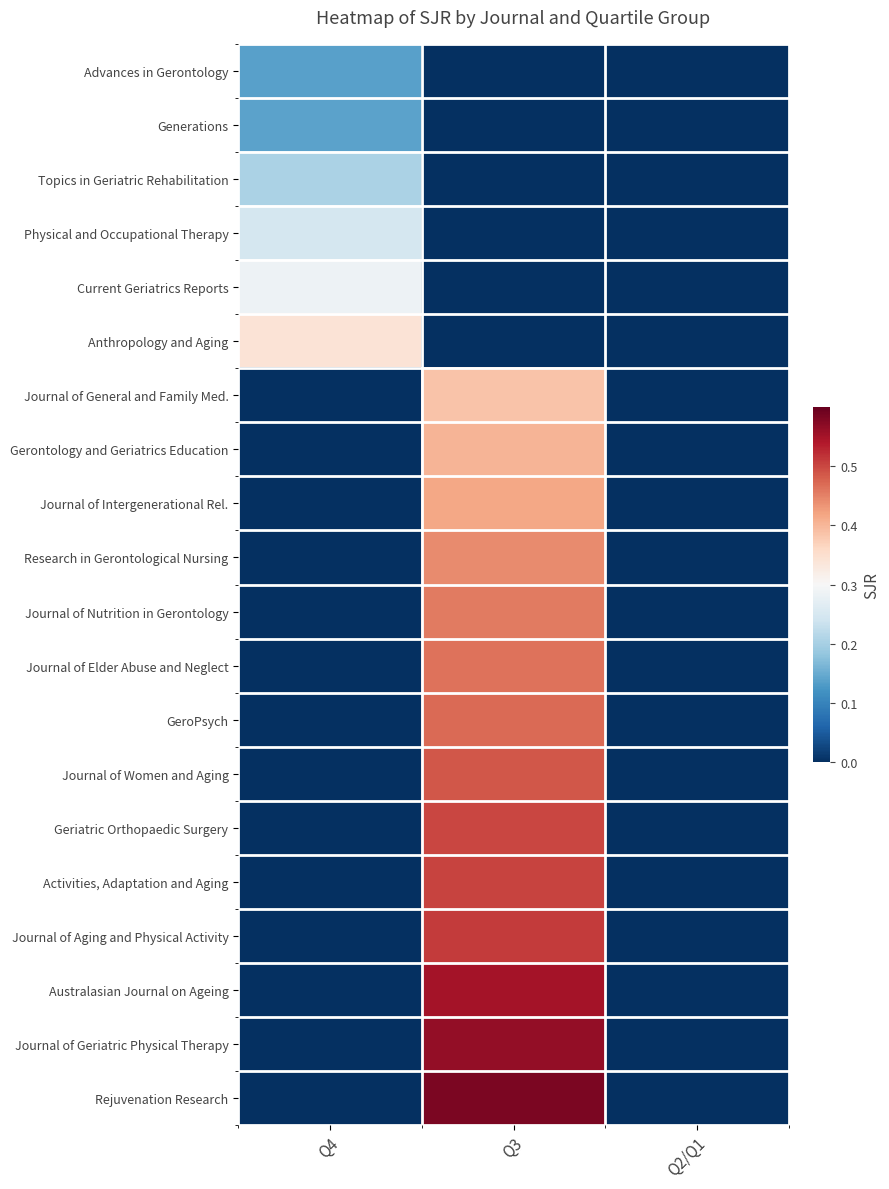

Reading right to left, extract all data points from this chart.

Advances in Gerontology: Q2/Q1=0.0	Q3=0.0	Q4=0.1
Generations: Q2/Q1=0.0	Q3=0.0	Q4=0.1
Topics in Geriatric Rehabilitation: Q2/Q1=0.0	Q3=0.0	Q4=0.2
Physical and Occupational Therapy: Q2/Q1=0.0	Q3=0.0	Q4=0.2
Current Geriatrics Reports: Q2/Q1=0.0	Q3=0.0	Q4=0.3
Anthropology and Aging: Q2/Q1=0.0	Q3=0.0	Q4=0.3
Journal of General and Family Med.: Q2/Q1=0.0	Q3=0.4	Q4=0.0
Gerontology and Geriatrics Education: Q2/Q1=0.0	Q3=0.4	Q4=0.0
Journal of Intergenerational Rel.: Q2/Q1=0.0	Q3=0.4	Q4=0.0
Research in Gerontological Nursing: Q2/Q1=0.0	Q3=0.4	Q4=0.0
Journal of Nutrition in Gerontology: Q2/Q1=0.0	Q3=0.5	Q4=0.0
Journal of Elder Abuse and Neglect: Q2/Q1=0.0	Q3=0.5	Q4=0.0
GeroPsych: Q2/Q1=0.0	Q3=0.5	Q4=0.0
Journal of Women and Aging: Q2/Q1=0.0	Q3=0.5	Q4=0.0
Geriatric Orthopaedic Surgery: Q2/Q1=0.0	Q3=0.5	Q4=0.0
Activities, Adaptation and Aging: Q2/Q1=0.0	Q3=0.5	Q4=0.0
Journal of Aging and Physical Activity: Q2/Q1=0.0	Q3=0.5	Q4=0.0
Australasian Journal on Ageing: Q2/Q1=0.0	Q3=0.6	Q4=0.0
Journal of Geriatric Physical Therapy: Q2/Q1=0.0	Q3=0.6	Q4=0.0
Rejuvenation Research: Q2/Q1=0.0	Q3=0.6	Q4=0.0